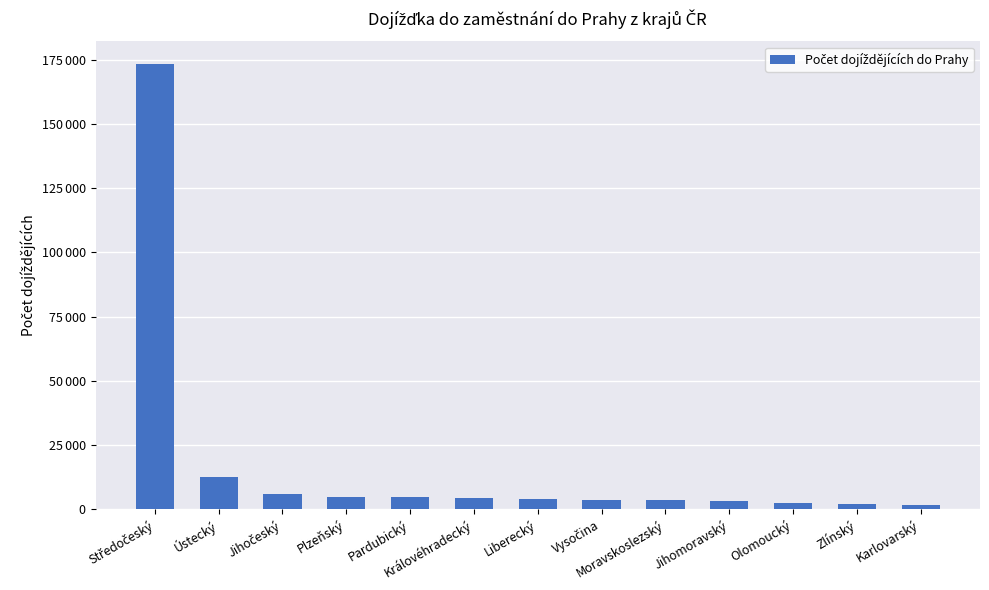

Rank the categories by value from highest to lowest.

Středočeský, Ústecký, Jihočeský, Plzeňský, Pardubický, Královéhradecký, Liberecký, Vysočina, Moravskoslezský, Jihomoravský, Olomoucký, Zlínský, Karlovarský